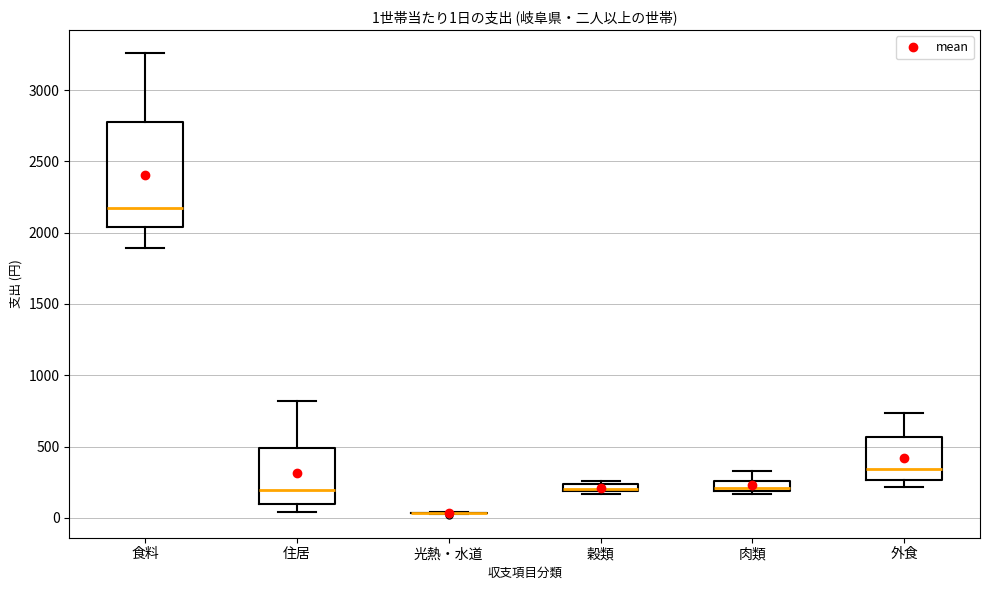

Which box is the tallest, from its lower edge to its upper edge?

食料